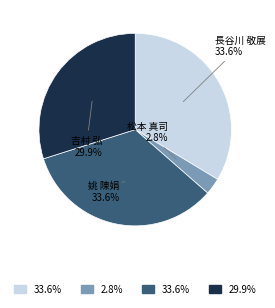

Is there a majority slice in this chart?

No